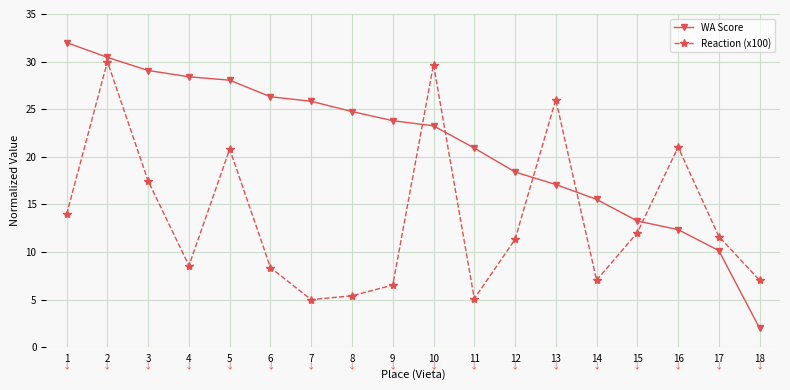

Is it true that WA Score equals 52.9 at 2?

False